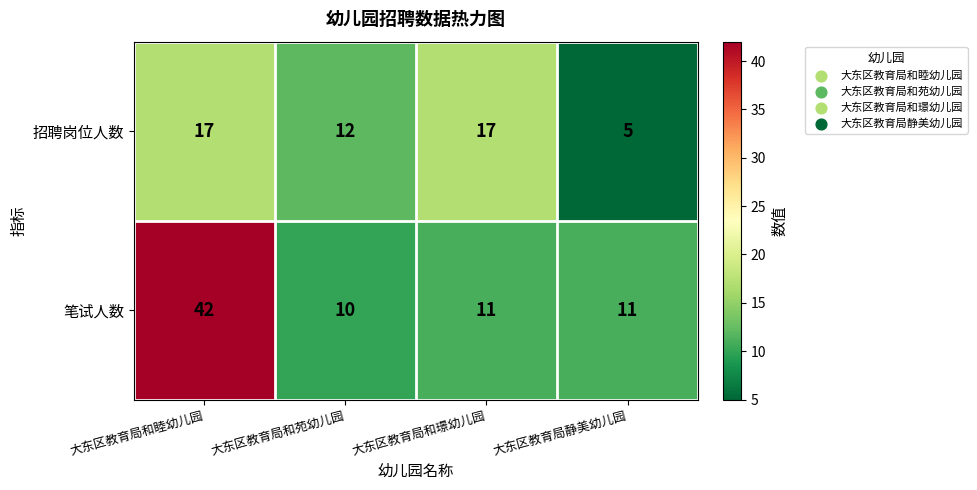

What is the minimum value shown in the chart?

5